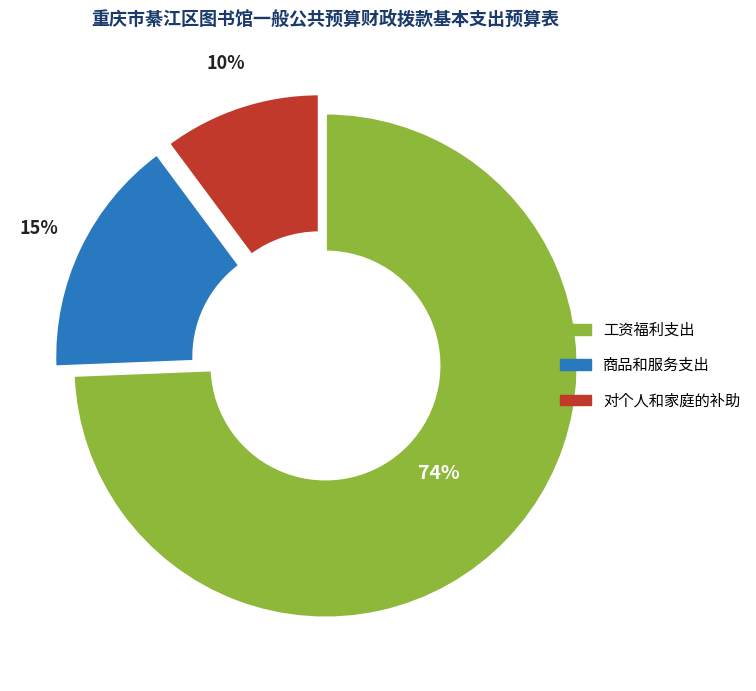

Do 对个人和家庭的补助 and 工资福利支出 together represent more than half of the pie?

Yes